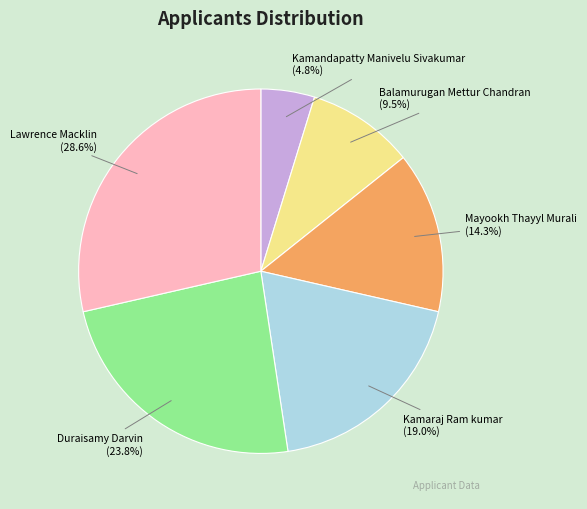

To the nearest percent, what percentage of the pie is Mayookh Thayyl Murali?

14%